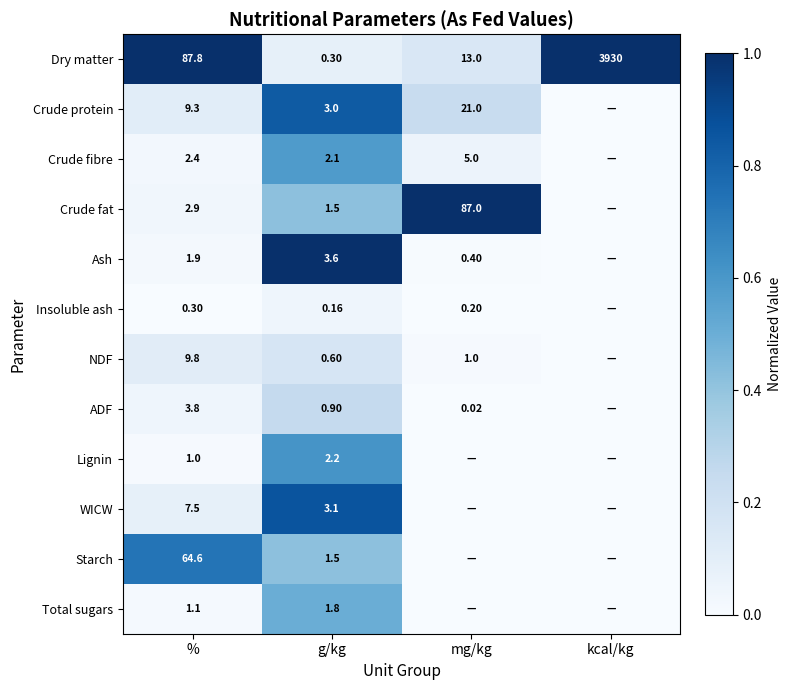

At which label is Dry matter closest to 1965?

%